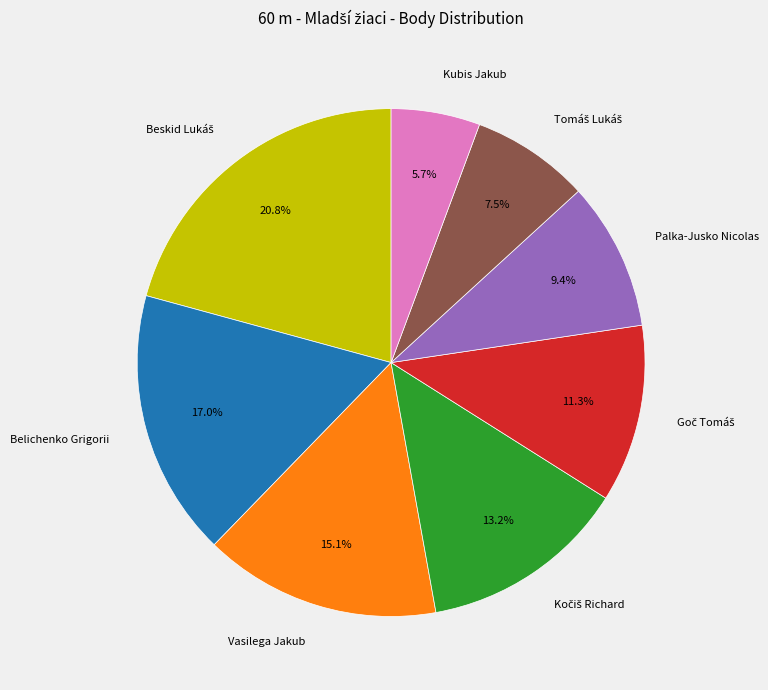

Is Belichenko Grigorii the majority of the pie?

No